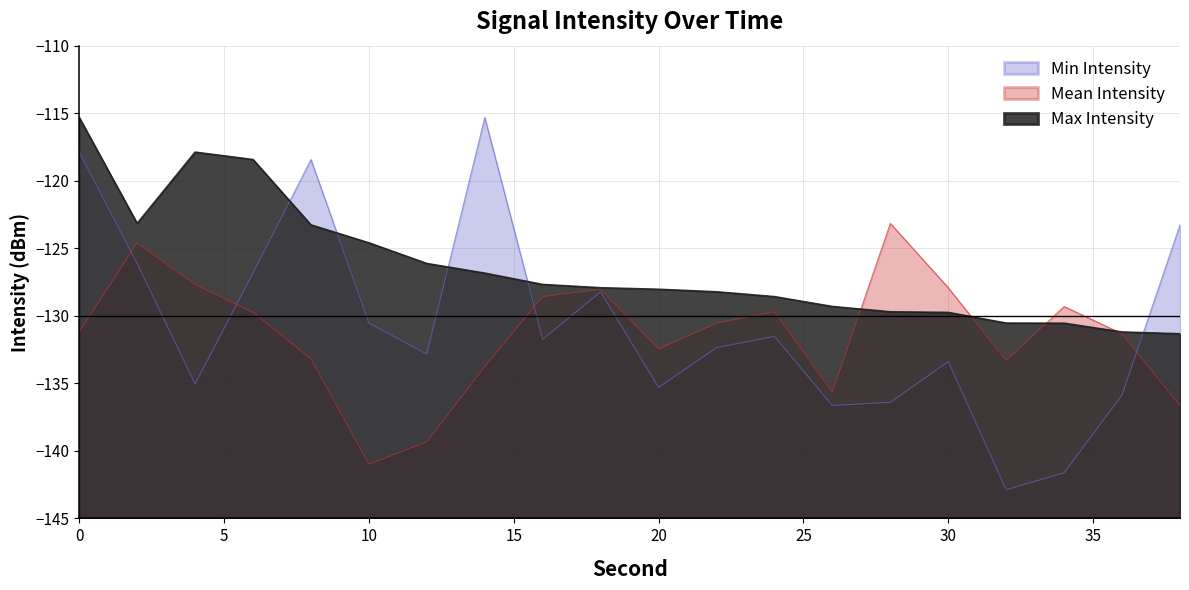

Where do Mean Intensity and Max Intensity first cross each other?

26 and 28